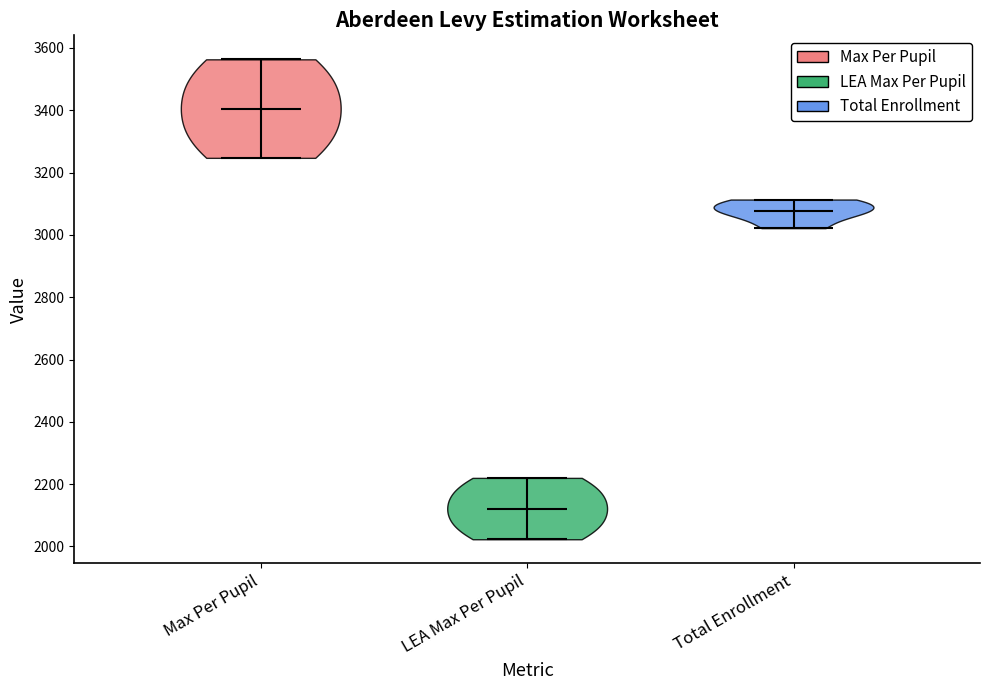

Which violin has the highest median line?

Max Per Pupil